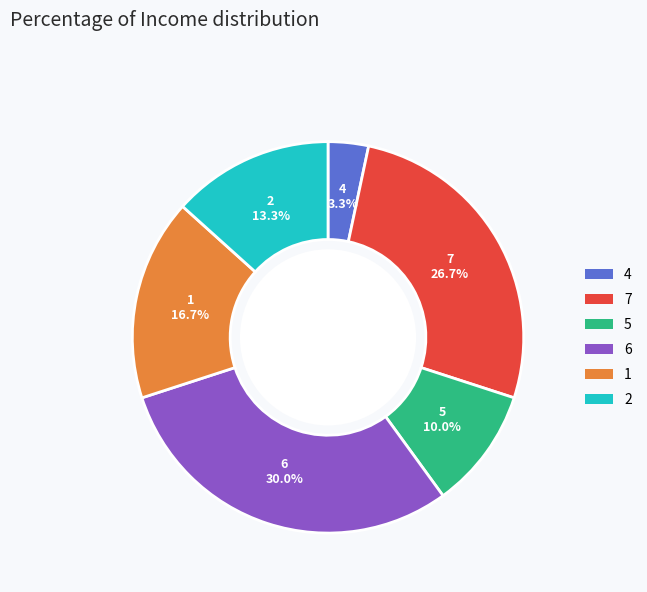

To the nearest percent, what is the difference between the largest and smallest slice percentages?

27%